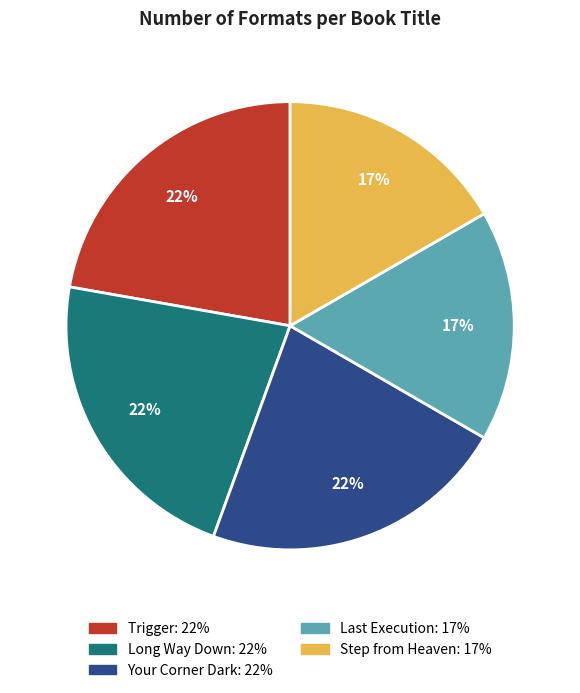

How many segments does this pie chart have?

5